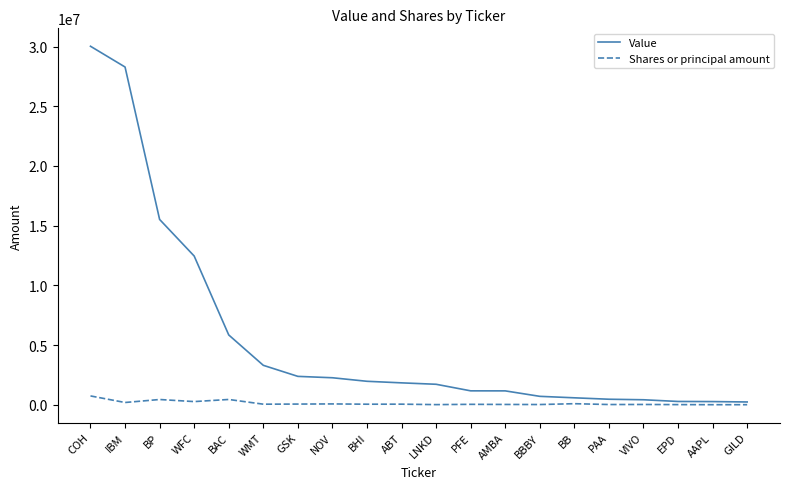

Is it true that Shares or principal amount equals 45200 at WMT?

True